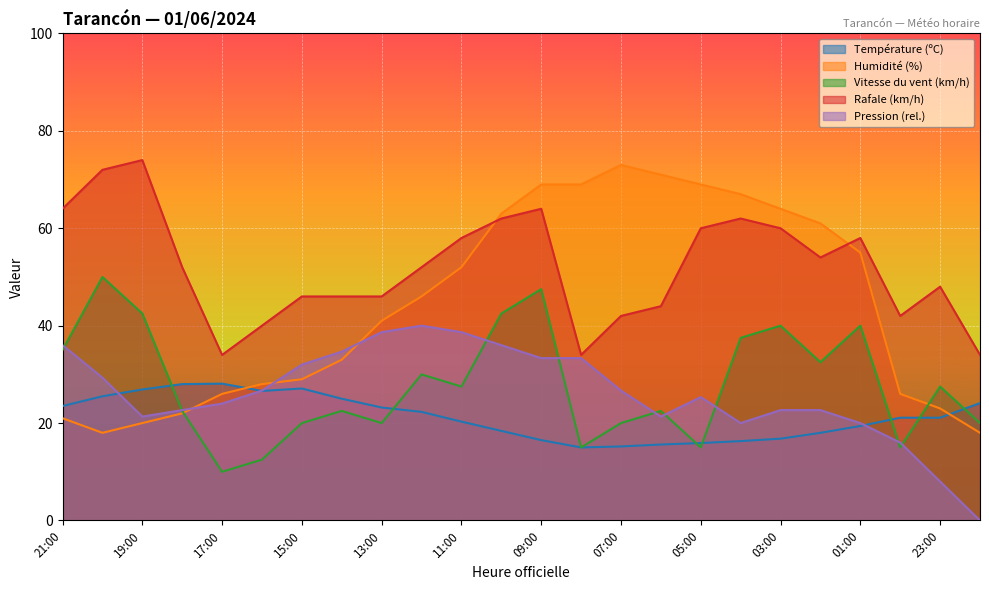

What is the spread (max minus min) of values at 11:00?

37.7